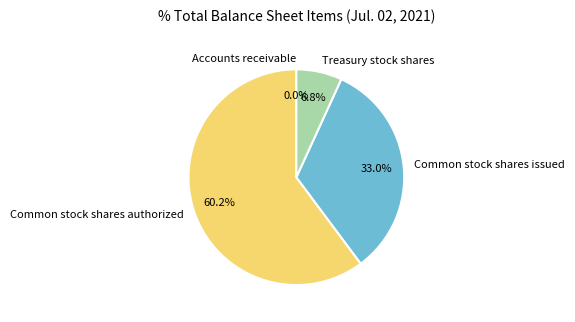

Which slice represents more than half of the pie?

Common stock shares authorized